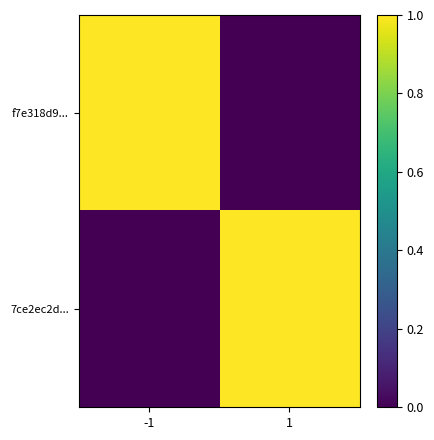

Which series has the largest total across all categories?

f7e318d9...